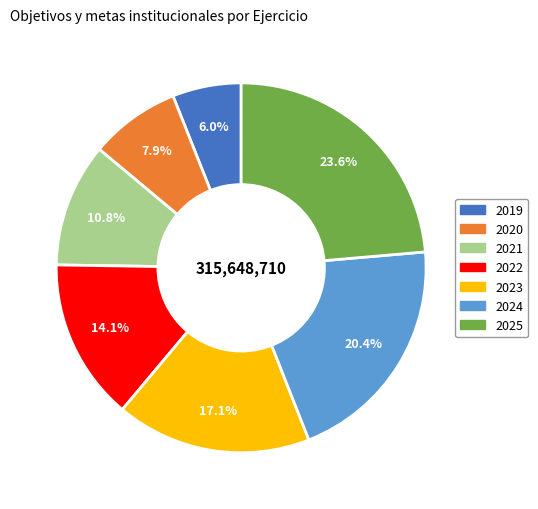

Which category has the biggest portion of the pie?

2025